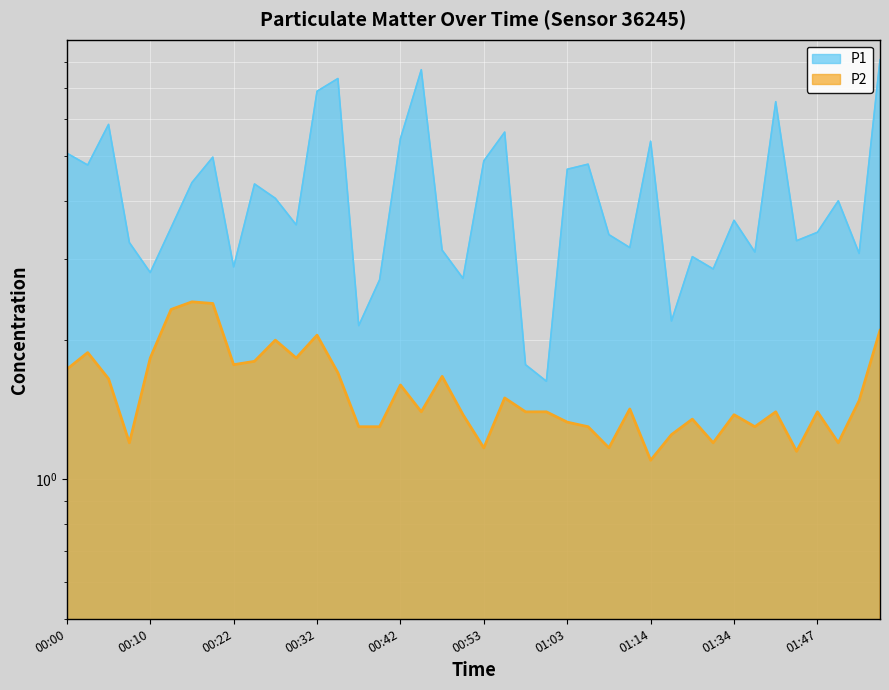

What is the spread (max minus min) of values at 00:32?

4.9